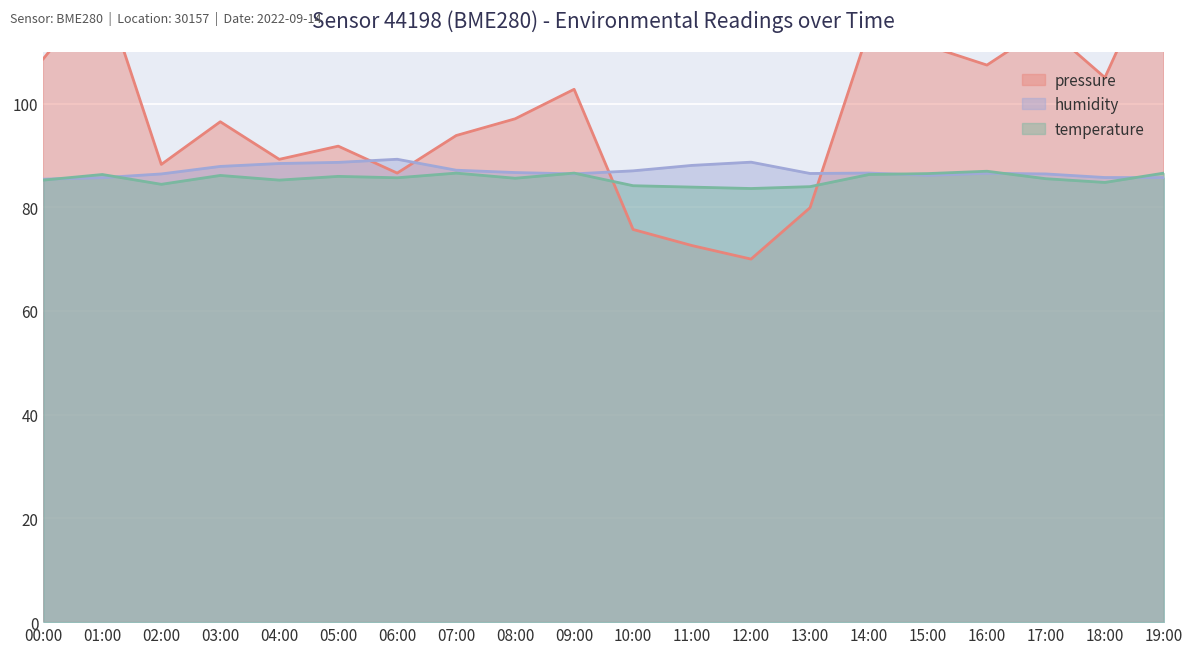

What are all the series names shown in the legend?

pressure, humidity, temperature